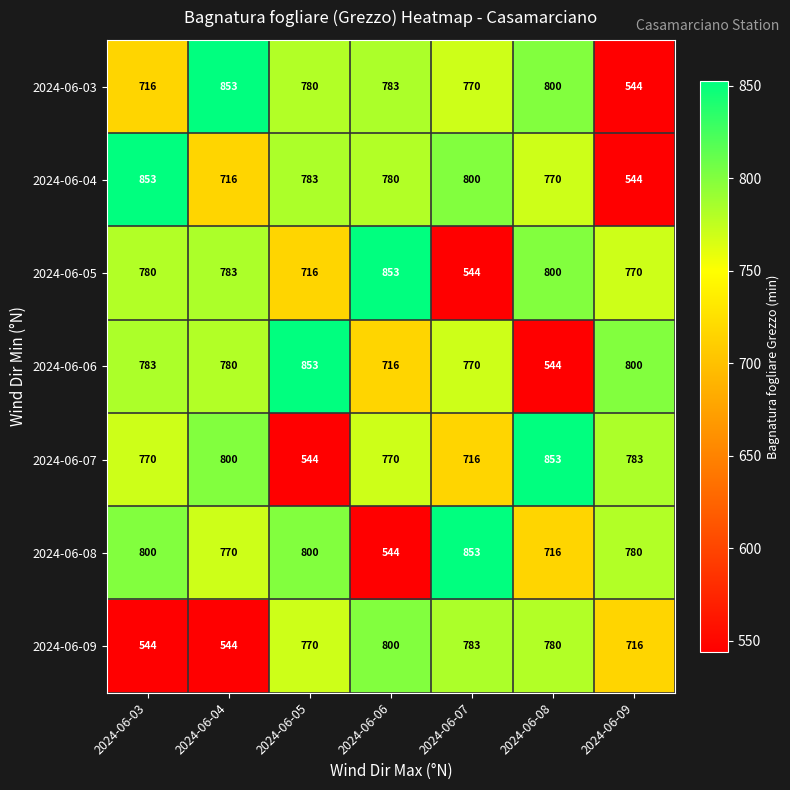

List the labels in order of 2024-06-04 value, largest first.

2024-06-03, 2024-06-07, 2024-06-05, 2024-06-06, 2024-06-08, 2024-06-04, 2024-06-09